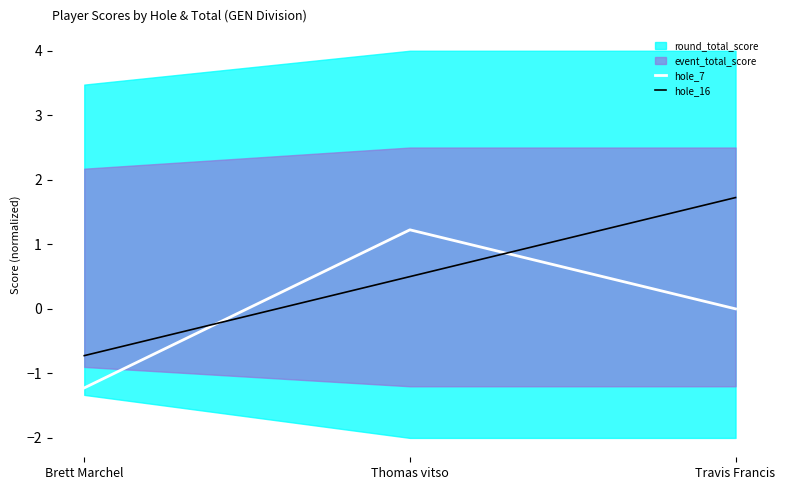

Where does the hole_7 series first go above 0?

Thomas vitso